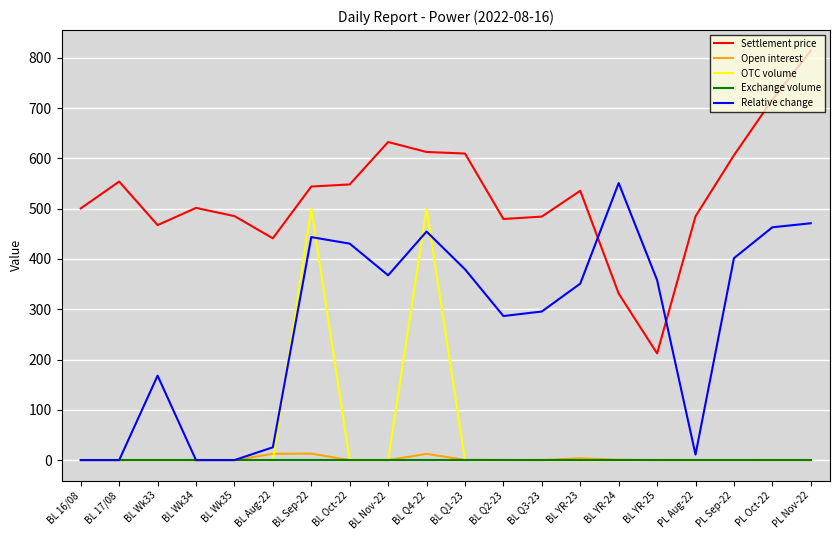

What are all the series names shown in the legend?

Settlement price, Open interest, OTC volume, Exchange volume, Relative change